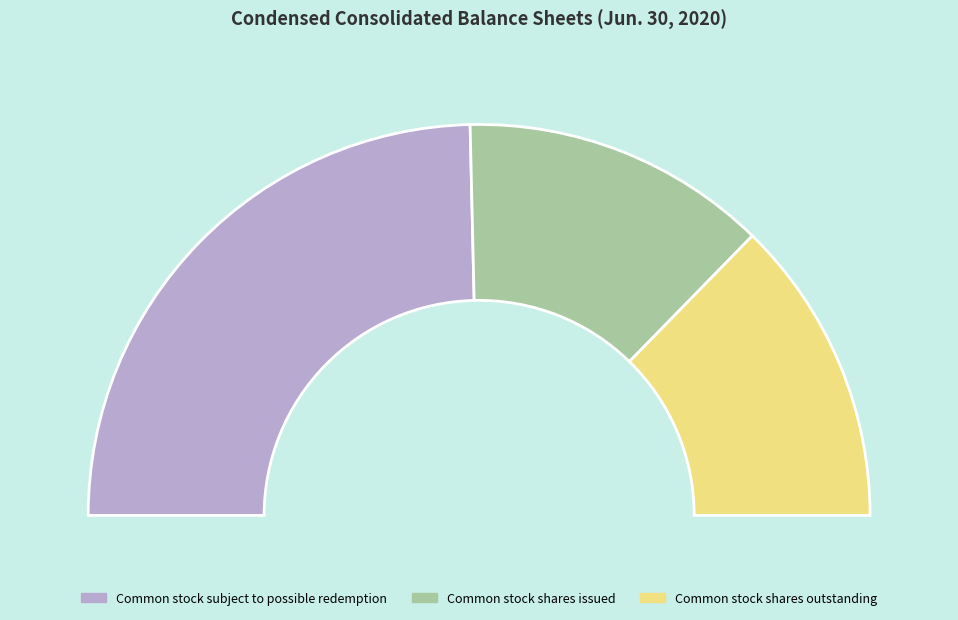

Rank the categories by value from highest to lowest.

Common stock subject to possible redemption, Common stock shares issued, Common stock shares outstanding